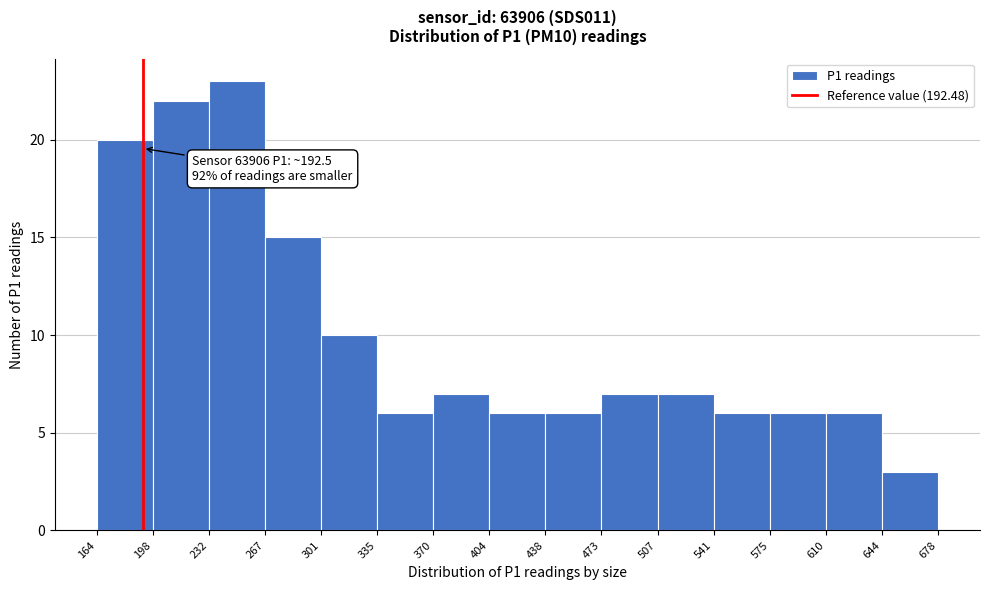

Which range on the x-axis has the tallest bar?

232 to 267